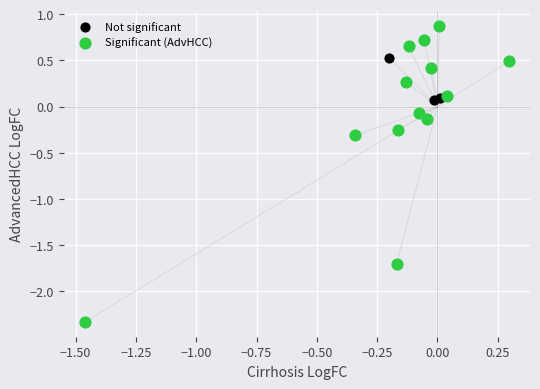

Which series has the widest spread of Y values?

Significant (AdvHCC)